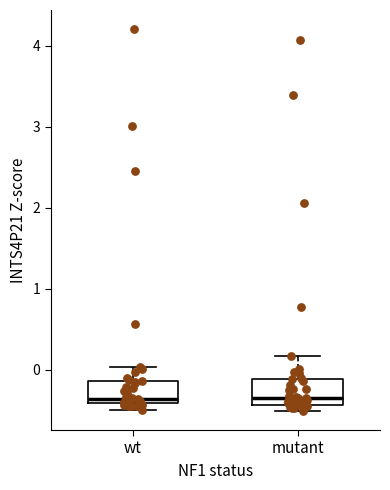

Reading left to right, read every box against the y-axis: the position of its median line, the range the box covers, and the ends of its whiskers. The values are not printed on the chart, so give them approximately, as read against the axis.

wt: median -0.4 (just above the box's lower edge), box -0.4 to -0.1, whiskers -0.5 to 0.0
mutant: median -0.4 (just above the box's lower edge), box -0.4 to -0.1, whiskers -0.5 to 0.2